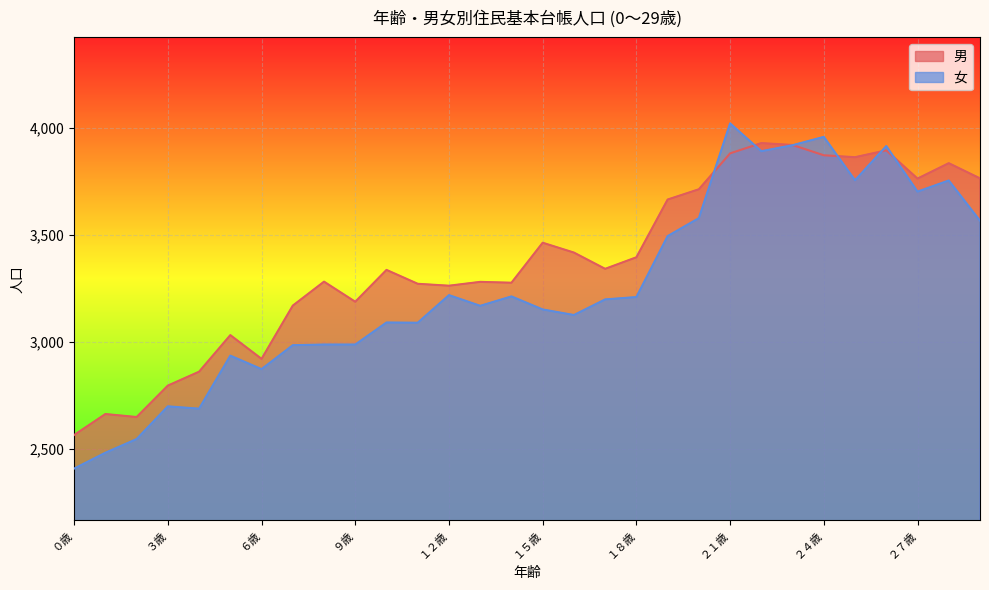

At which category is the sum across all series the highest?

２１歳